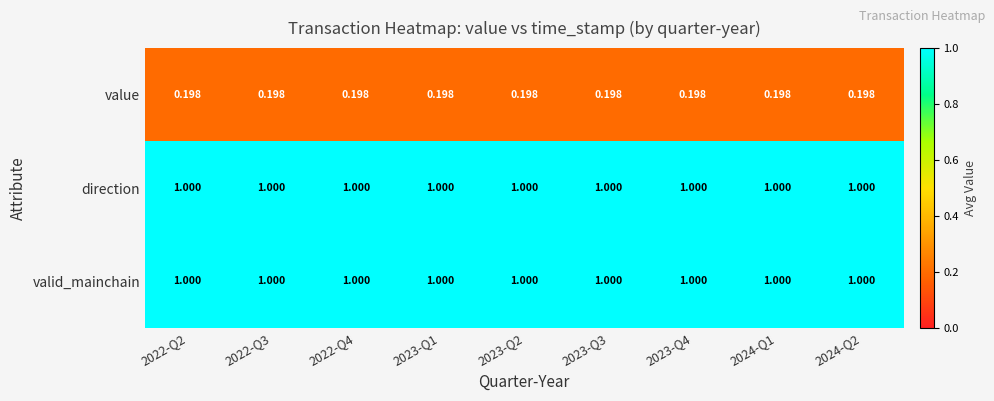

Is the value of valid_mainchain at 2023-Q3 greater than the value of value at 2023-Q2?

Yes